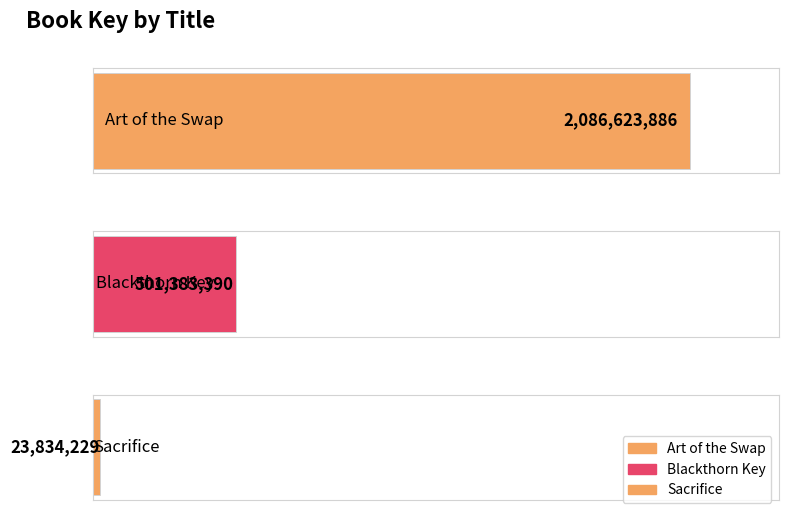

What is the sum of all values?

2611841505